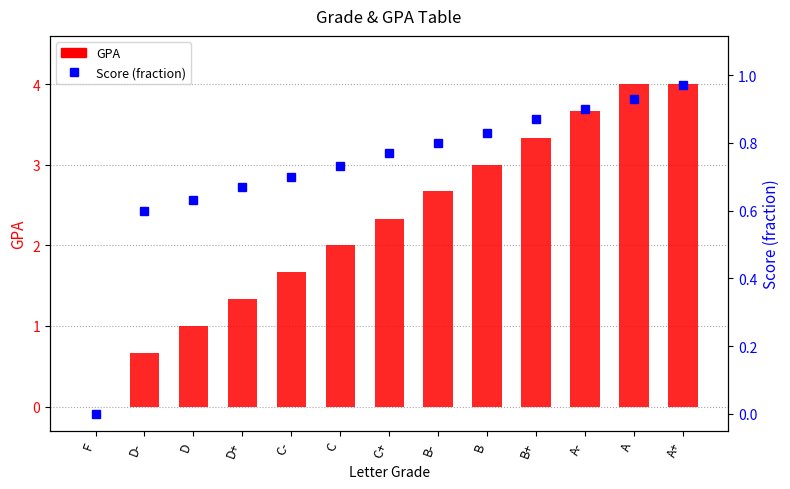

Does the chart contain stacked bars?

No